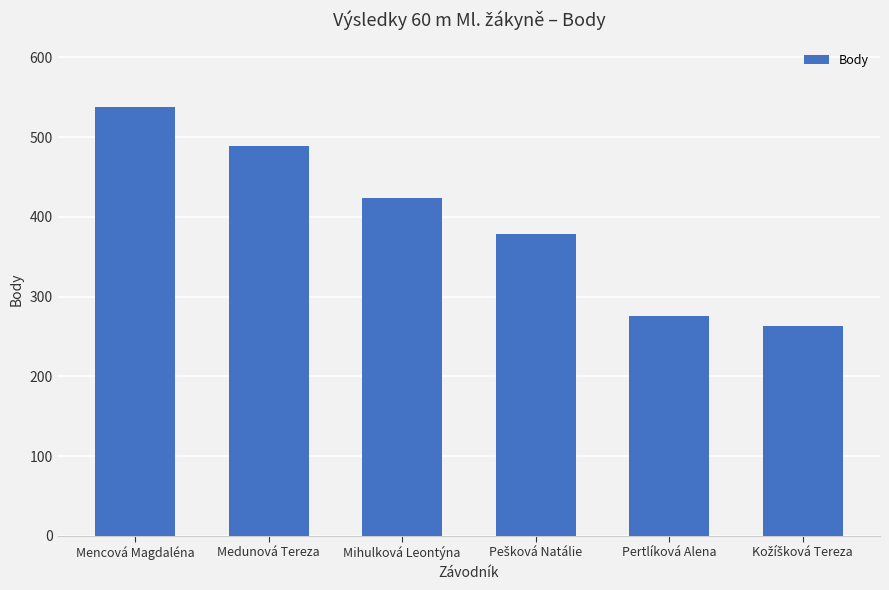

What is the average value?

395